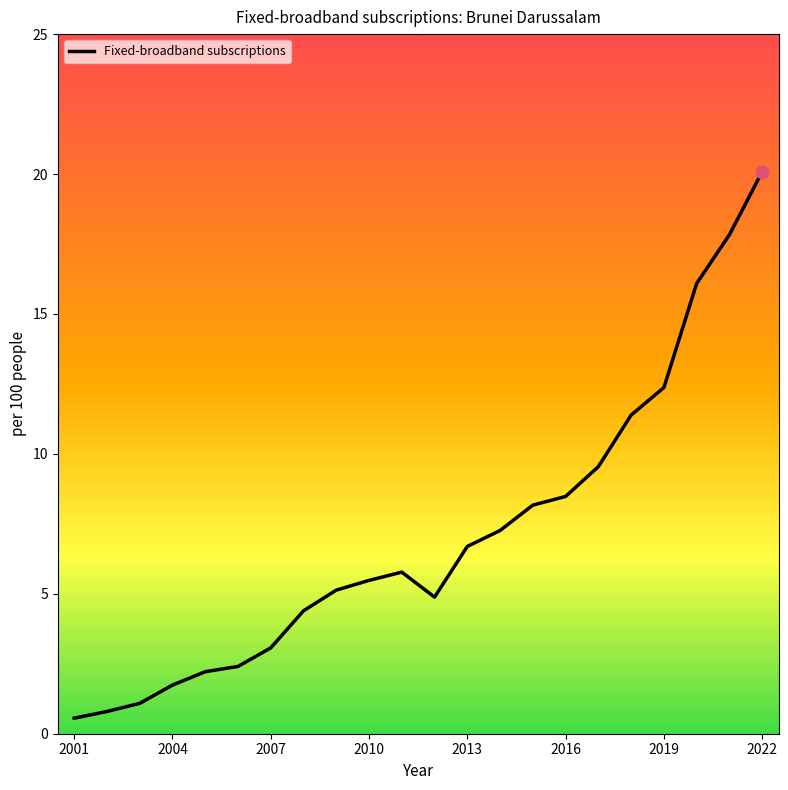

What is the minimum value shown in the chart?

0.6